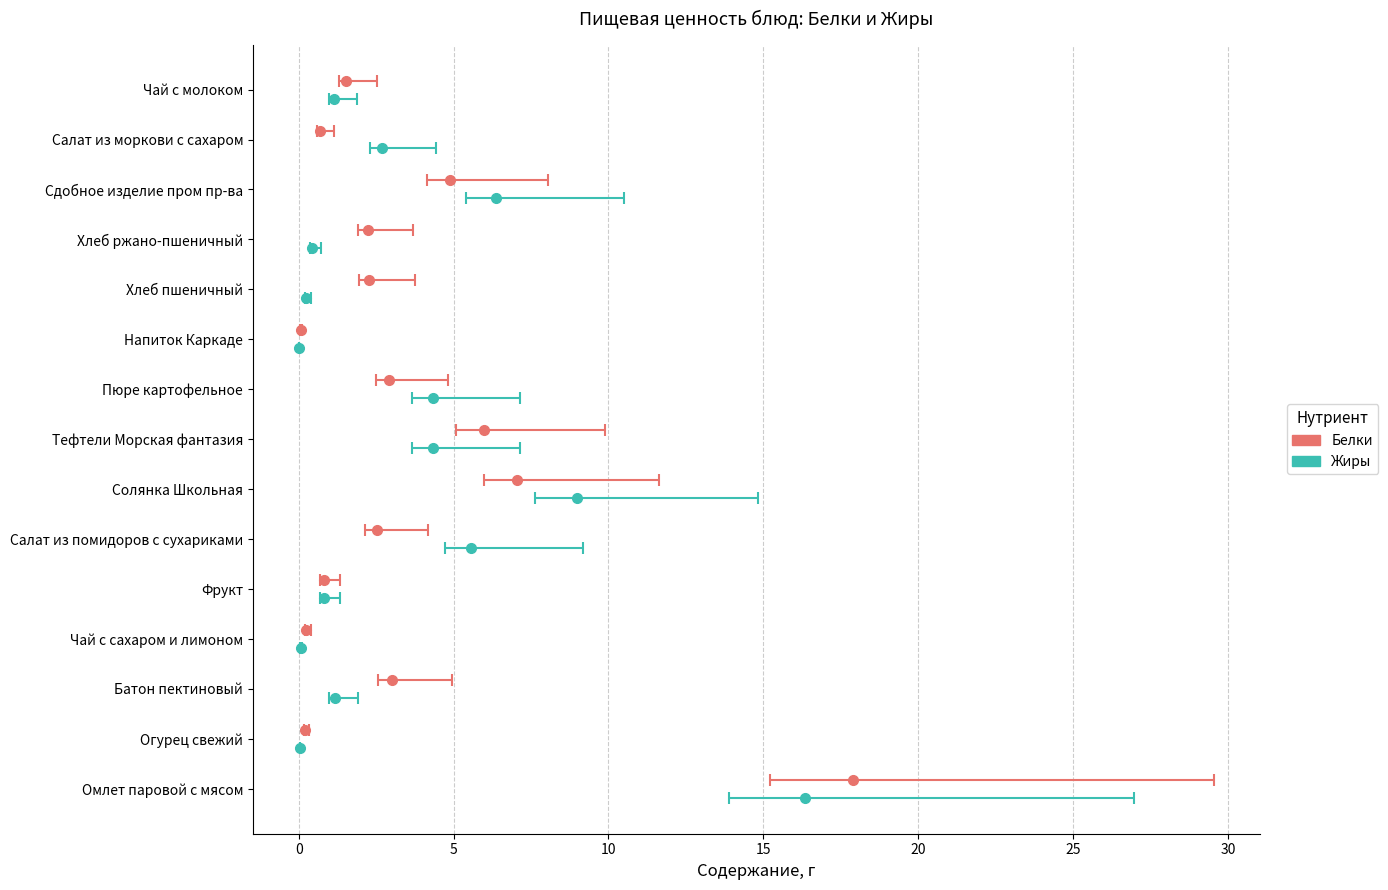

Which series has the widest spread of values?

Белки